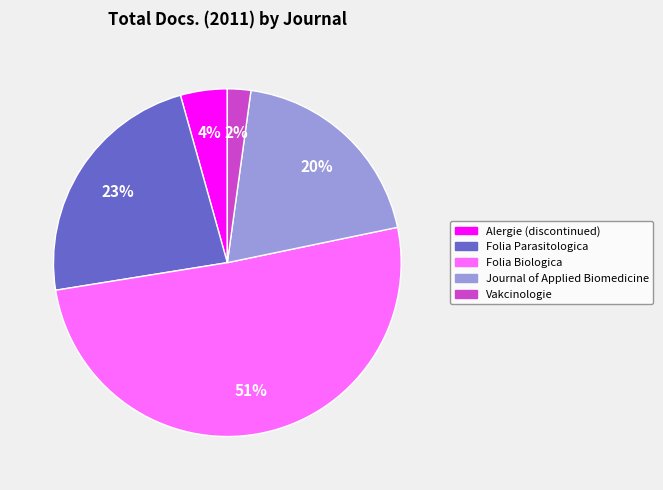

How many slices are in this pie chart?

5